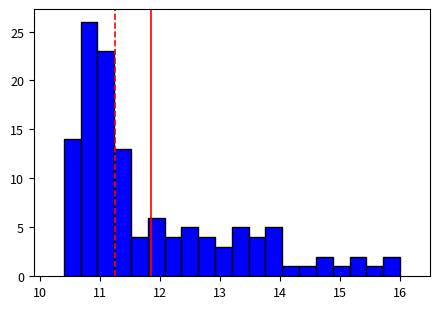

Around what value on the x-axis is the tallest bar? Give the approximate position of its centre, as read against the axis.

10.8